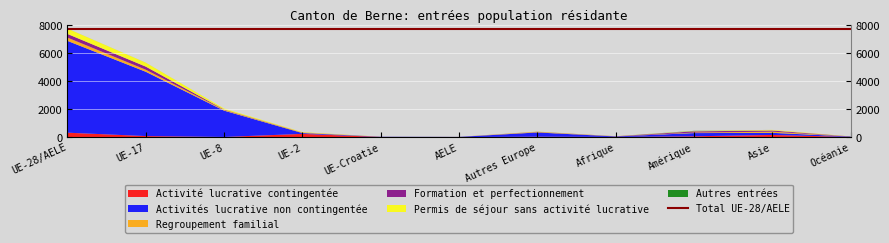

At which category is the sum across all series the highest?

UE-28/AELE